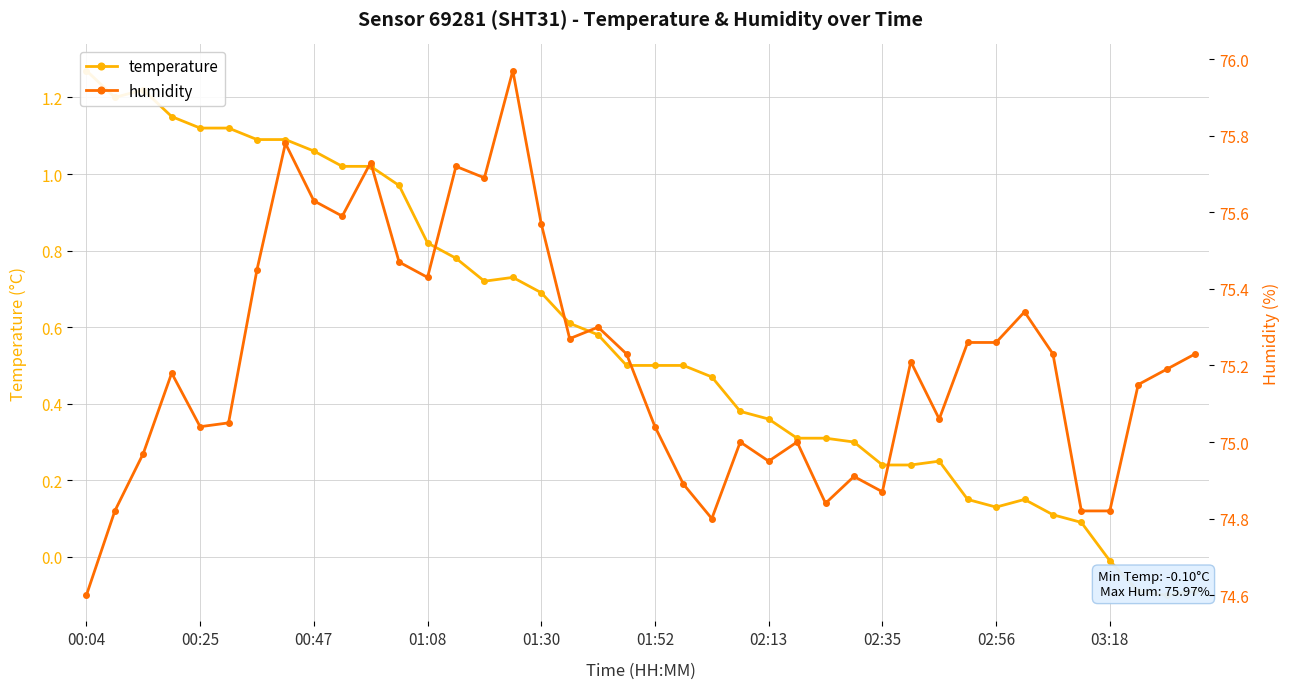

Which series has the largest total across all categories?

humidity